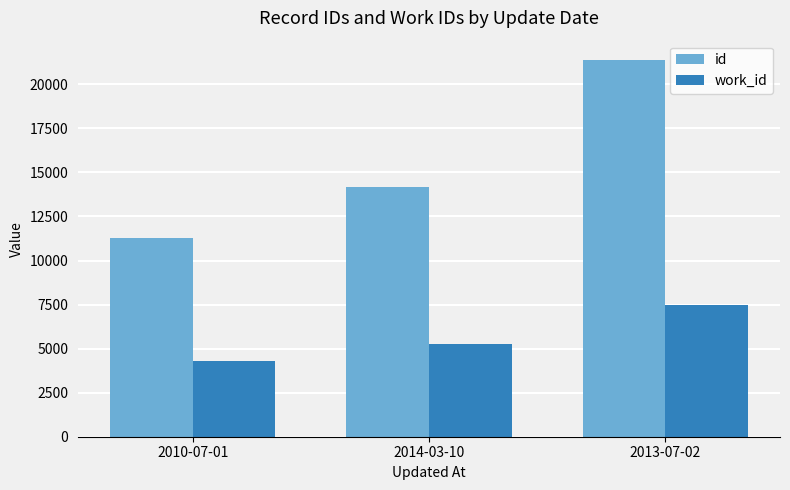

Reading left to right, what are all the values shown in this chart?

id: 11256	14148	21408
work_id: 4319	5251	7499